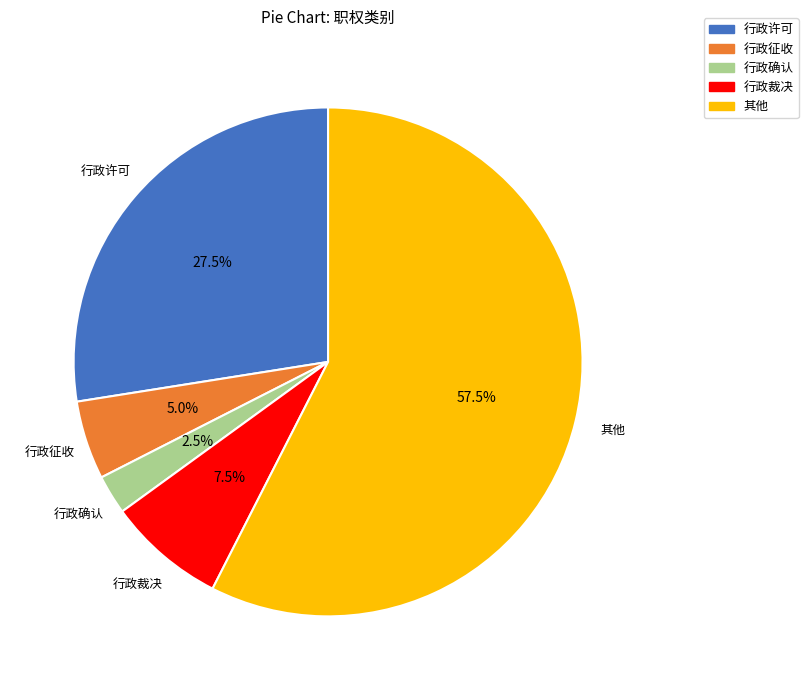

What is the ratio of the value at 行政征收 to the value at 其他?

0.1